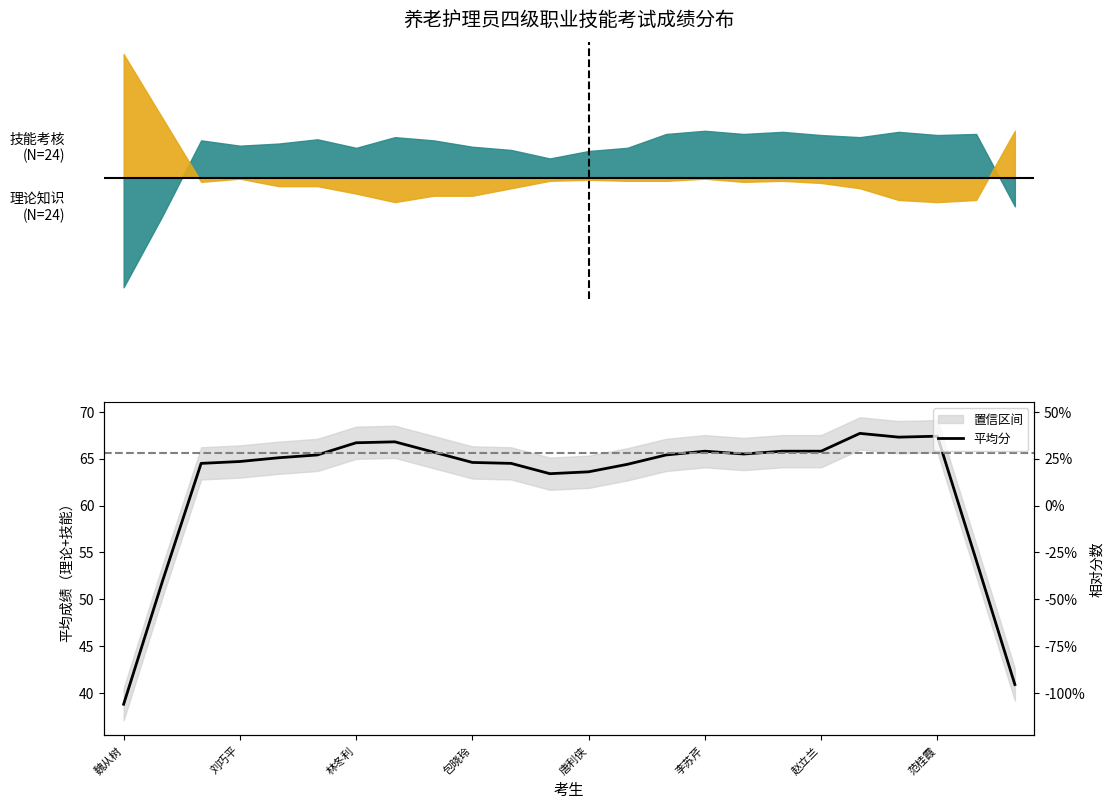

What is the label of the 14th point from the left?

13